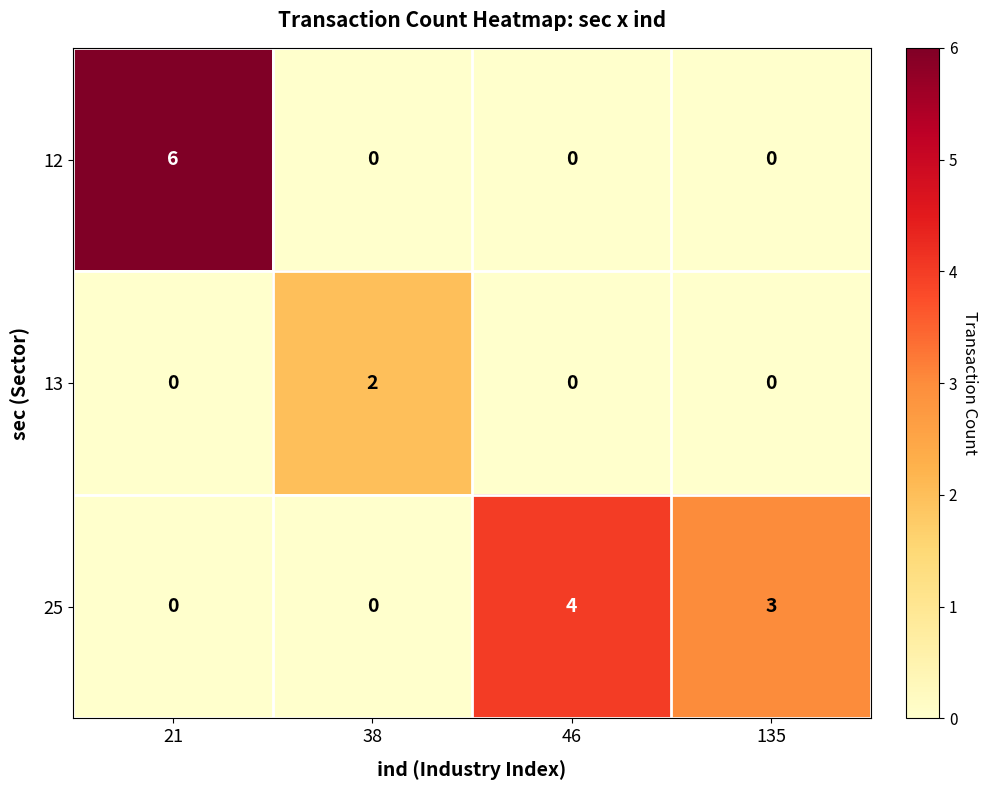

What is the difference between the highest and lowest values at 135?

3